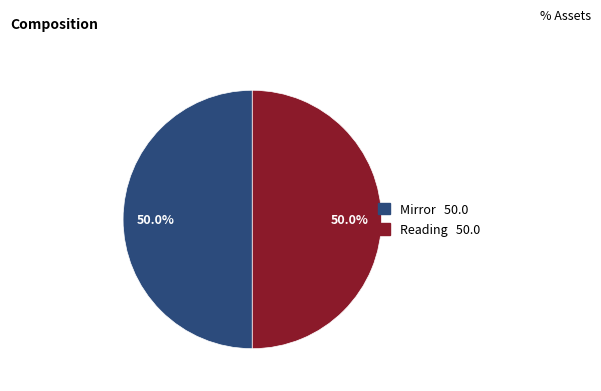

What percentage is NOT represented by Reading?

50.0%